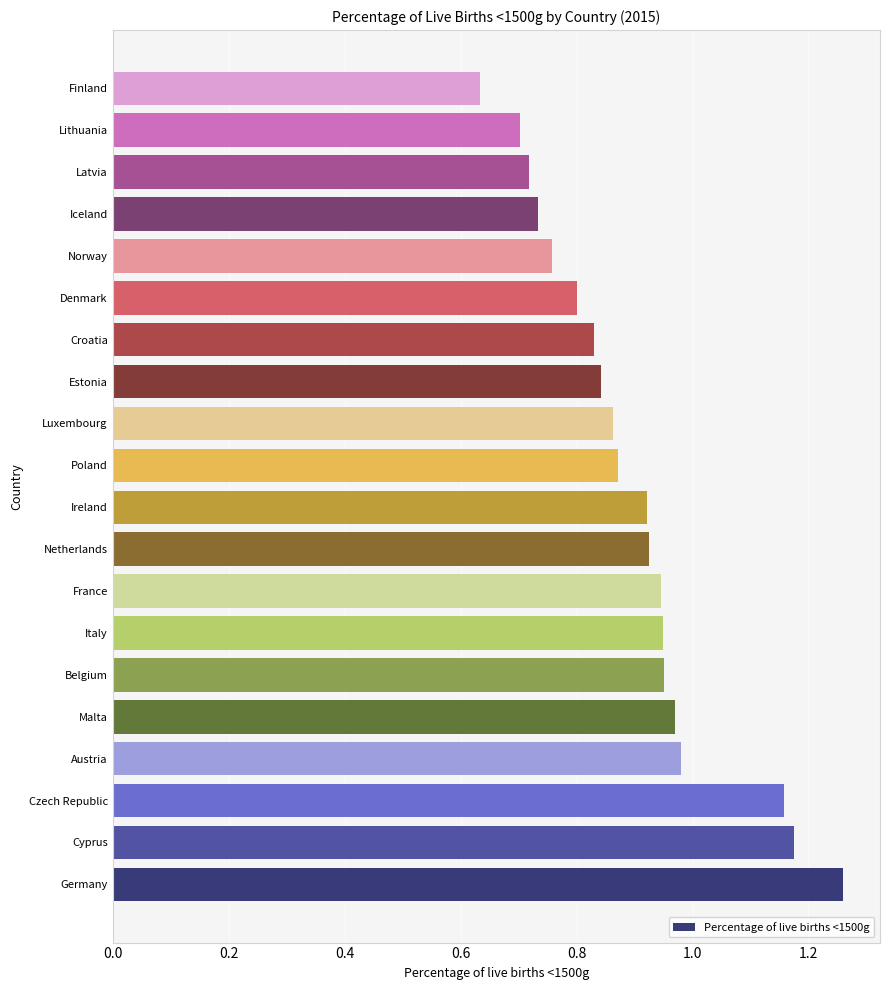

At which category does the chart reach its peak across all series?

Germany